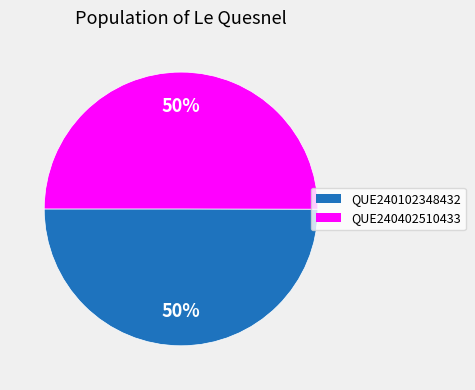

To the nearest percent, what is the combined percentage of QUE240102348432 and QUE240402510433?

100%